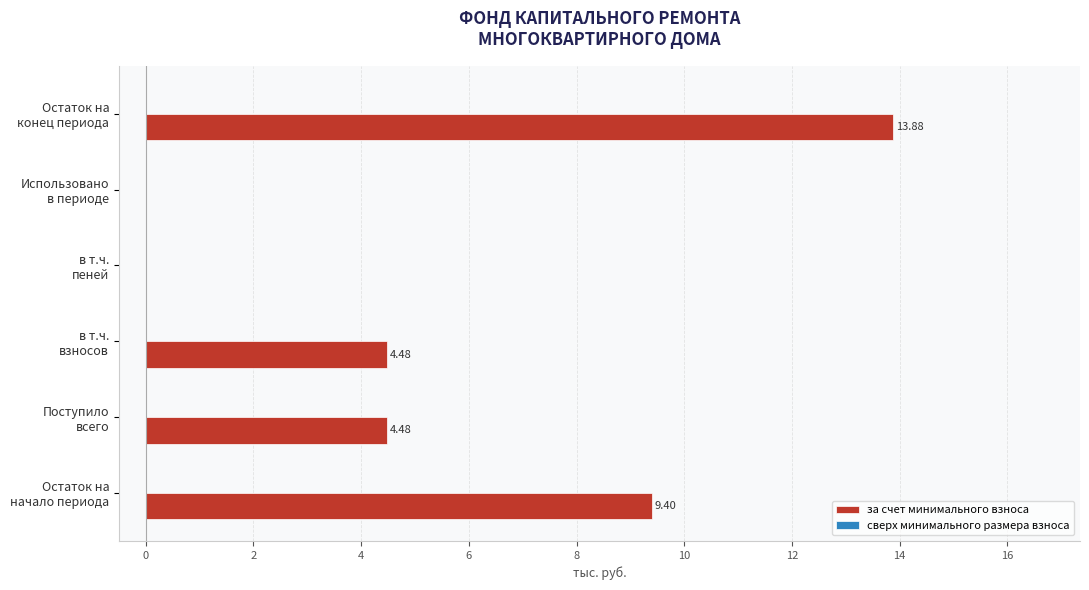

What is the sum of all values?

32.2